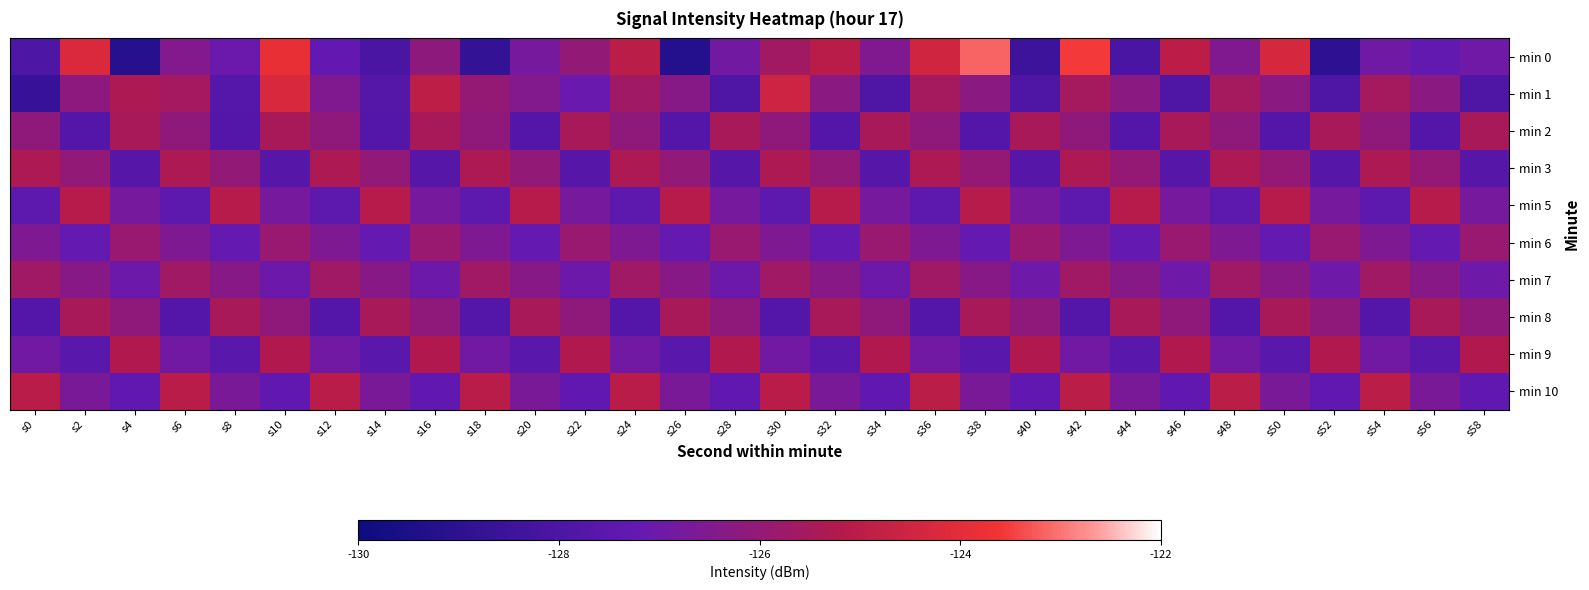

Rank the series at s34 from highest to lowest value.

min 9, min 2, min 6, min 8, min 0, min 5, min 7, min 10, min 3, min 1